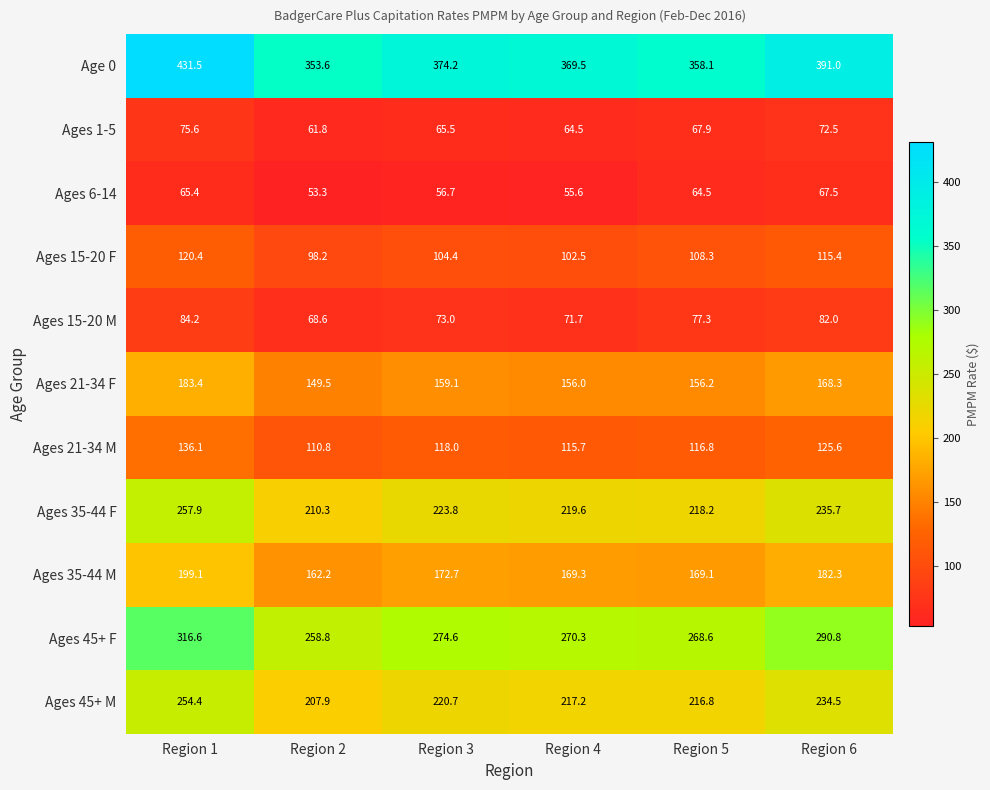

The value of Ages 21-34 M at Region 3 is 52.0. True or false?

False